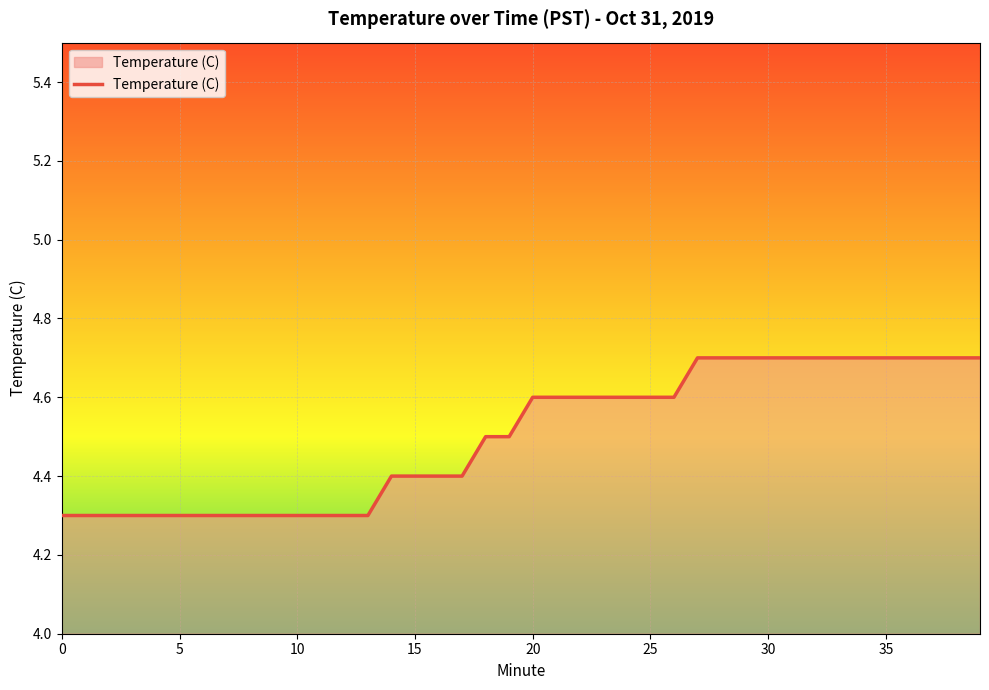

What is the greatest value displayed?

4.7